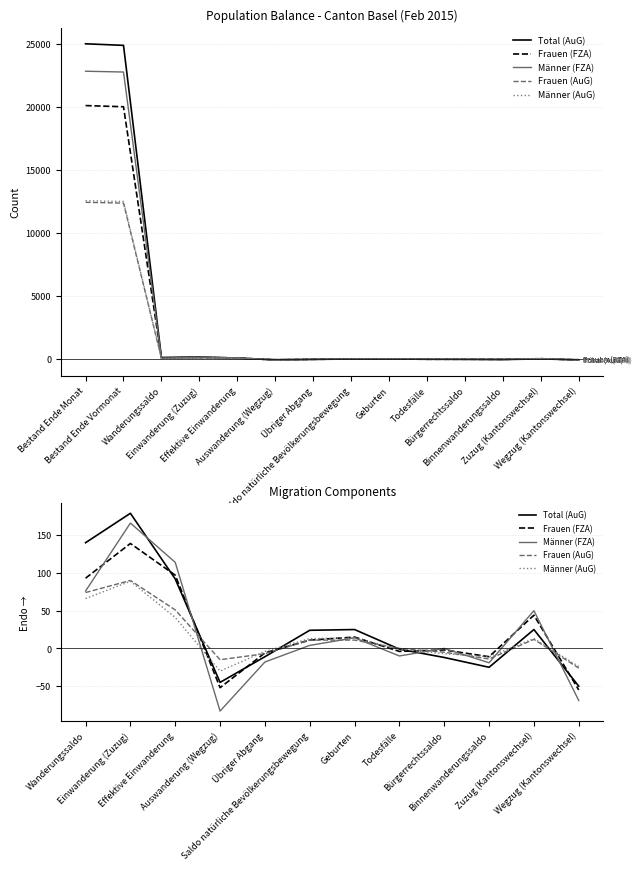

True or false: Männer (FZA) has a value of 32 at Effektive Einwanderung.

False